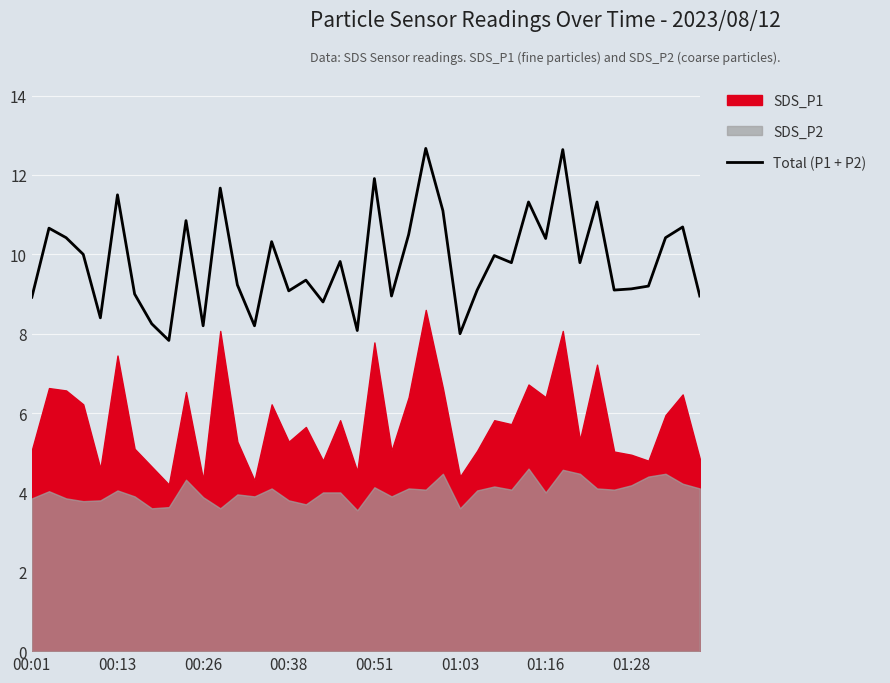

What is the value of the 30th point from the left?

11.3